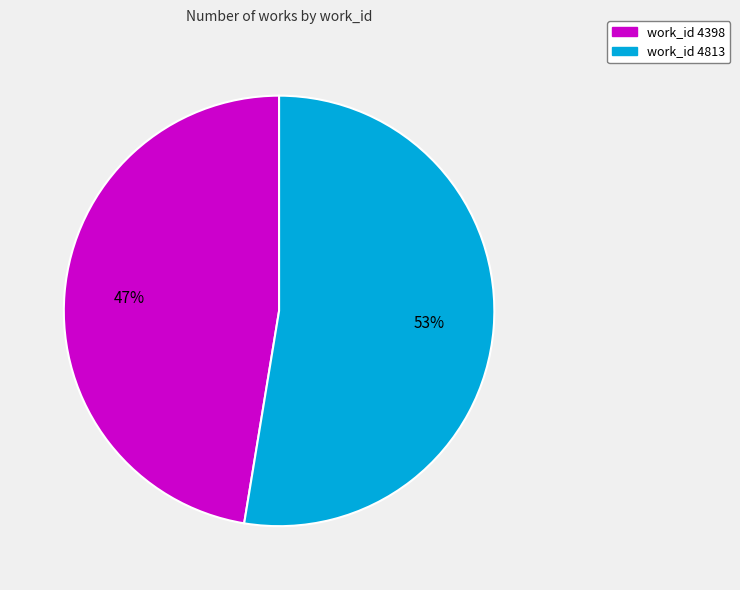

Is there any slice that represents more than half of the pie?

Yes